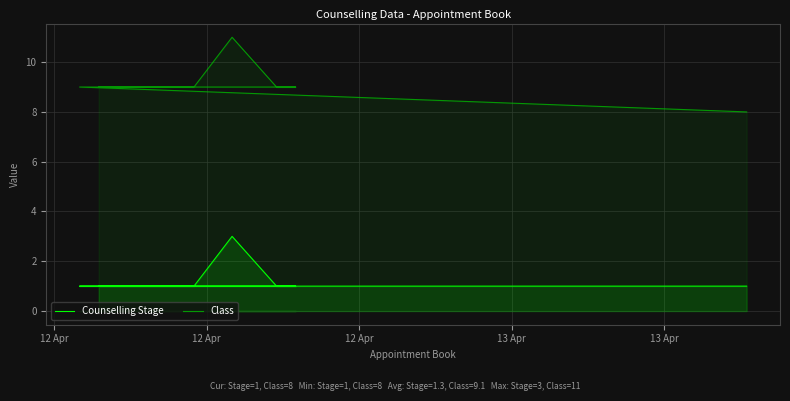

What is the minimum value for Class?

8